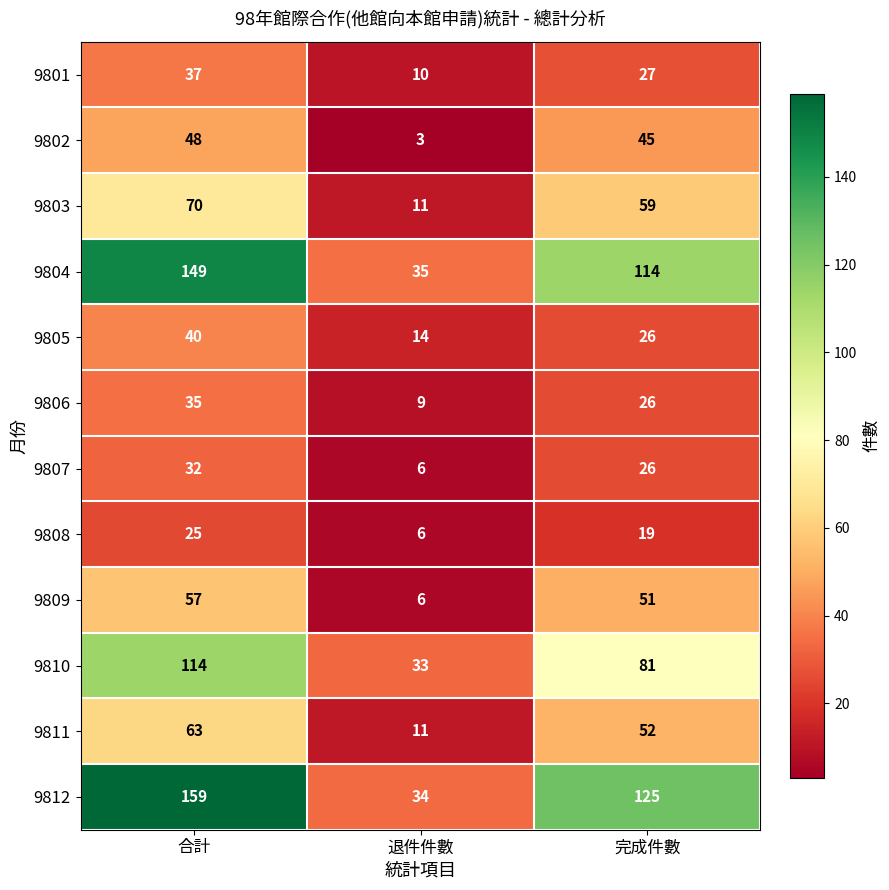

Rank the categories by 9808 value from lowest to highest.

退件件數, 完成件數, 合計